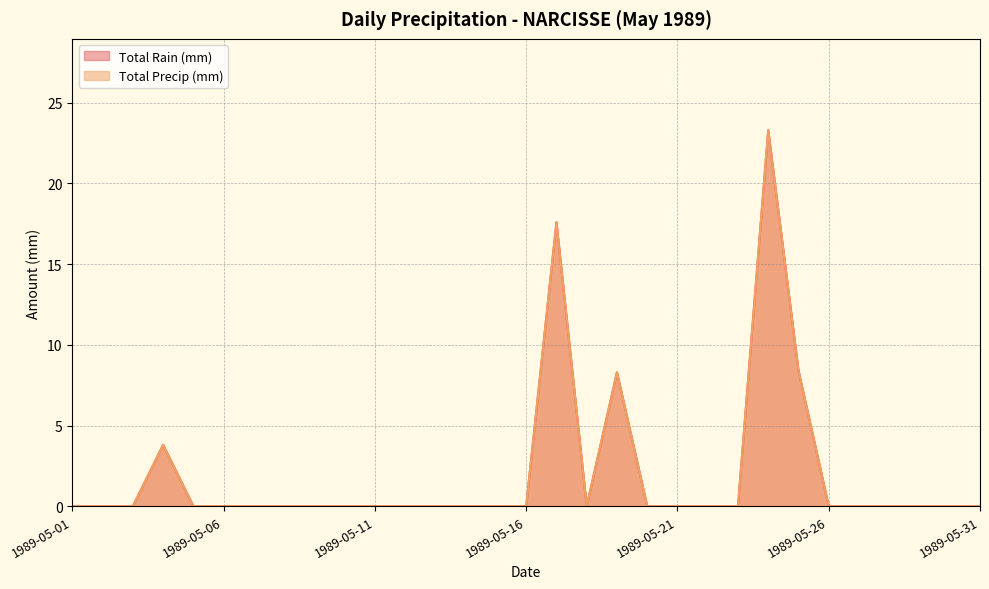

Reading left to right, extract all data points from this chart.

Total Rain (mm): 1989-05-01=0.0	1989-05-02=0.0	1989-05-03=0.0	1989-05-04=3.8	1989-05-05=0.0	1989-05-06=0.0	1989-05-07=0.0	1989-05-08=0.0	1989-05-09=0.0	1989-05-10=0.0	1989-05-11=0.0	1989-05-12=0.0	1989-05-13=0.0	1989-05-14=0.0	1989-05-15=0.0	1989-05-16=0.0	1989-05-17=17.6	1989-05-18=0.0	1989-05-19=8.3	1989-05-20=0.0	1989-05-21=0.0	1989-05-22=0.0	1989-05-23=0.0	1989-05-24=23.3	1989-05-25=8.4	1989-05-26=0.0	1989-05-27=0.0	1989-05-28=0.0	1989-05-29=0.0	1989-05-30=0.0	1989-05-31=0.0
Total Precip (mm): 1989-05-01=0.0	1989-05-02=0.0	1989-05-03=0.0	1989-05-04=3.8	1989-05-05=0.0	1989-05-06=0.0	1989-05-07=0.0	1989-05-08=0.0	1989-05-09=0.0	1989-05-10=0.0	1989-05-11=0.0	1989-05-12=0.0	1989-05-13=0.0	1989-05-14=0.0	1989-05-15=0.0	1989-05-16=0.0	1989-05-17=17.6	1989-05-18=0.0	1989-05-19=8.3	1989-05-20=0.0	1989-05-21=0.0	1989-05-22=0.0	1989-05-23=0.0	1989-05-24=23.3	1989-05-25=8.4	1989-05-26=0.0	1989-05-27=0.0	1989-05-28=0.0	1989-05-29=0.0	1989-05-30=0.0	1989-05-31=0.0